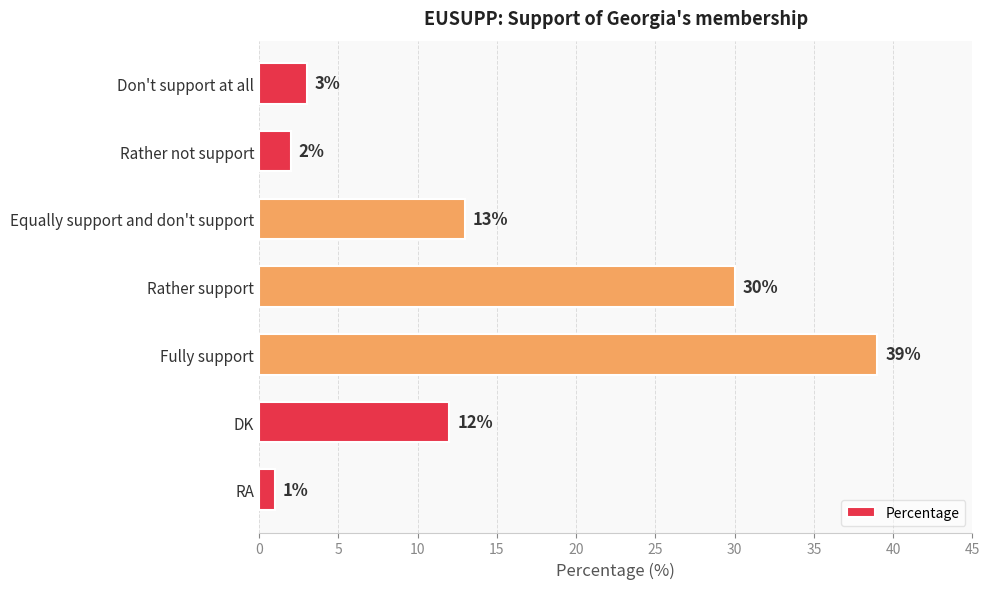

What is the minimum value shown in the chart?

1